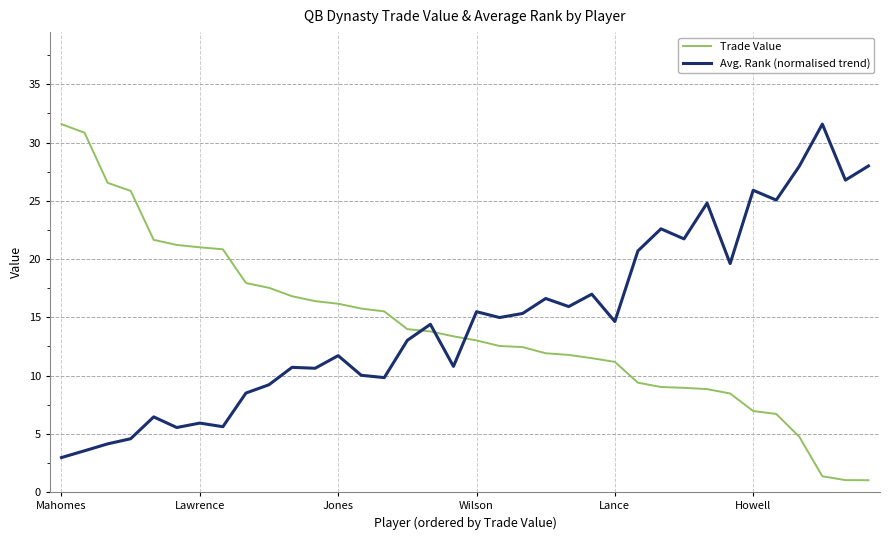

Which series ends up on top after the final intersection of Trade Value and Avg. Rank (normalised trend)?

Avg. Rank (normalised trend)